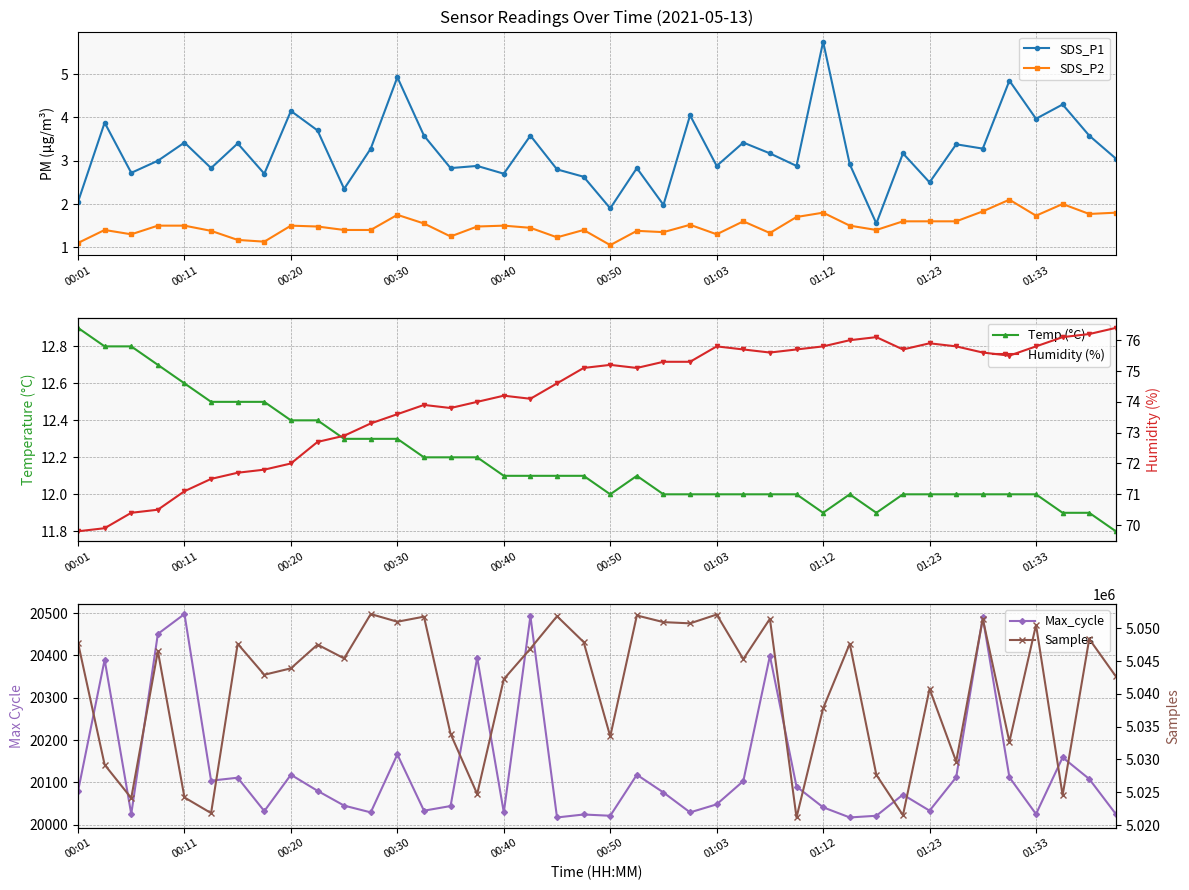

Does the chart have visible grid lines?

Yes